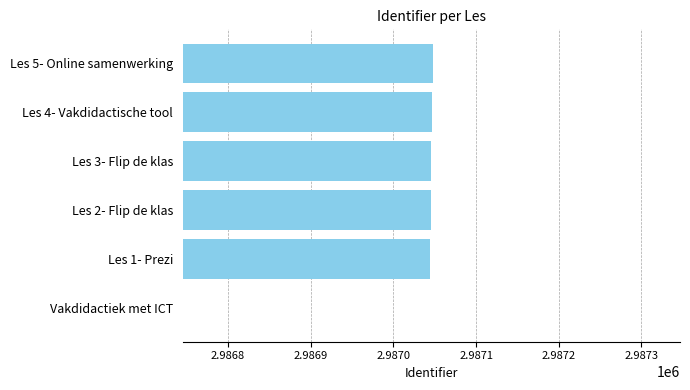

The value at Les 3- Flip de klas is 1212540. True or false?

False